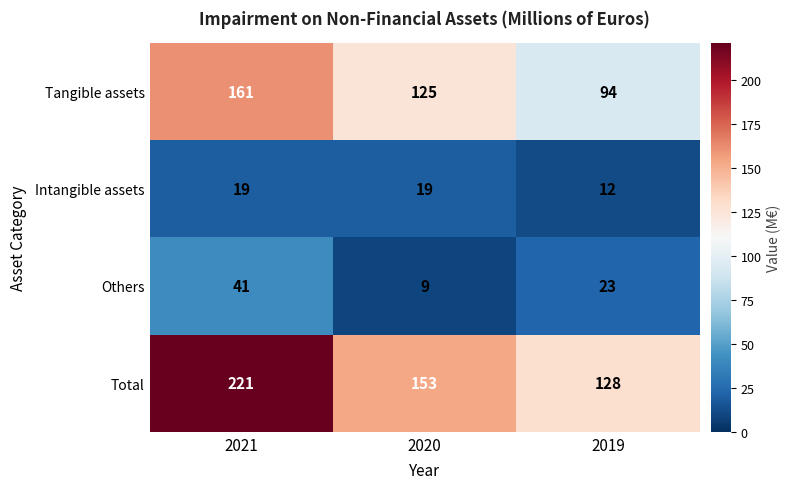

How many series are shown in this chart?

4